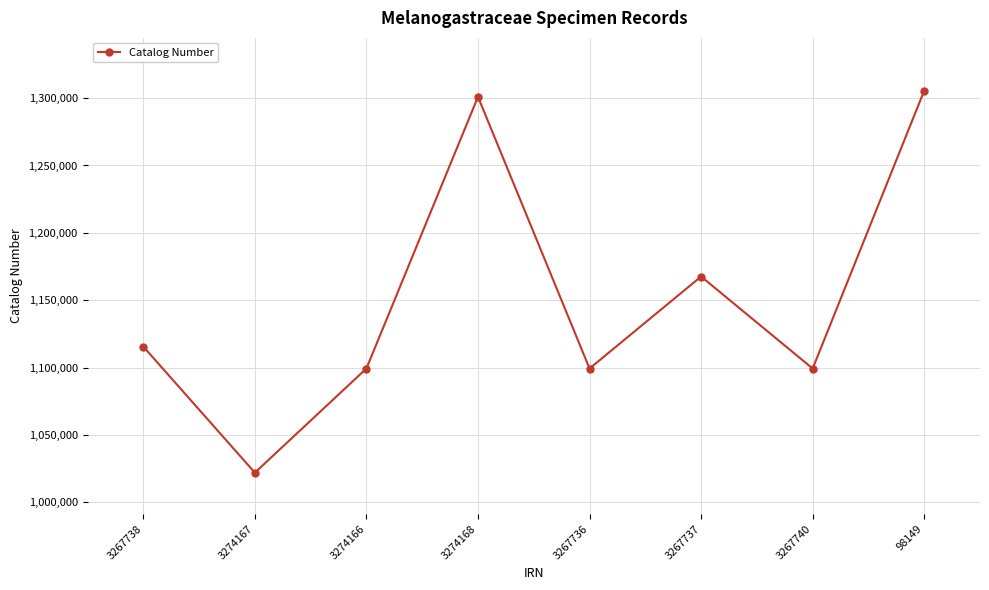

The value at 3274168 is 1300973. True or false?

True